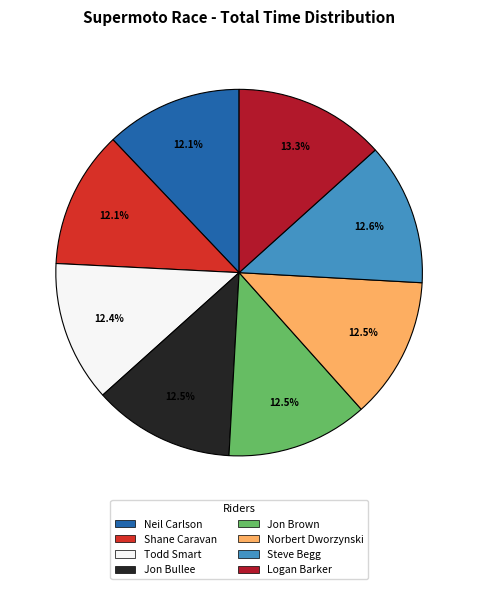

Which slice is the largest?

Logan Barker